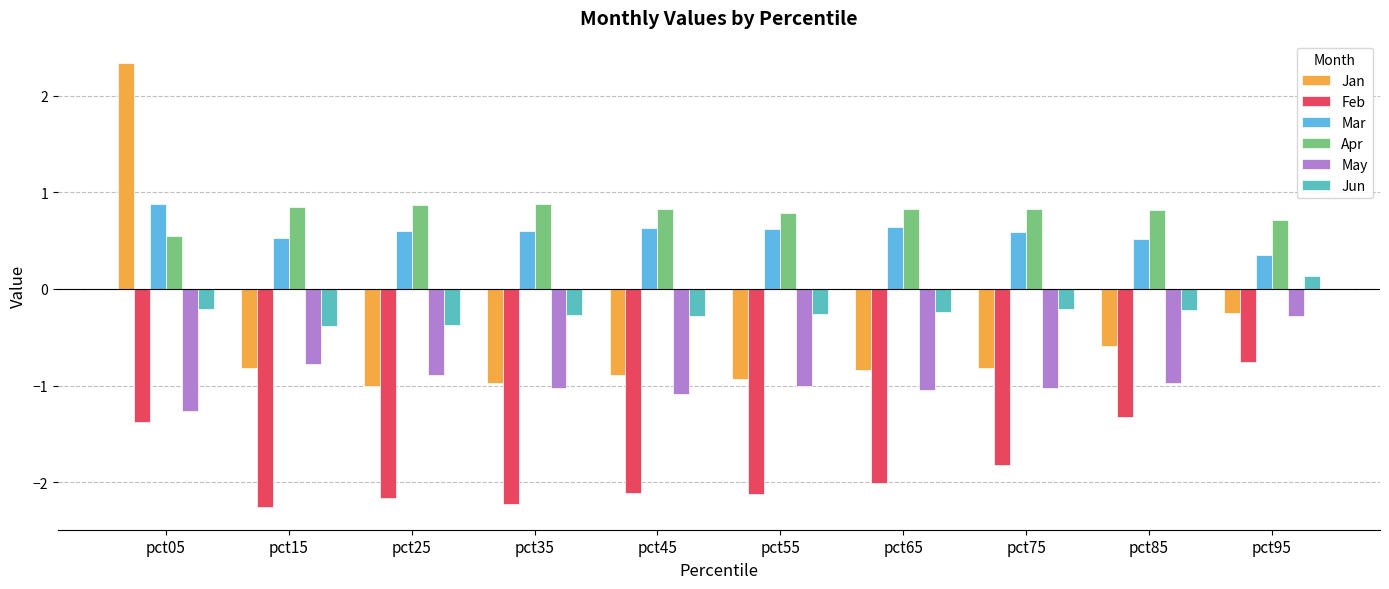

Which series has the largest range (max minus min)?

Jan